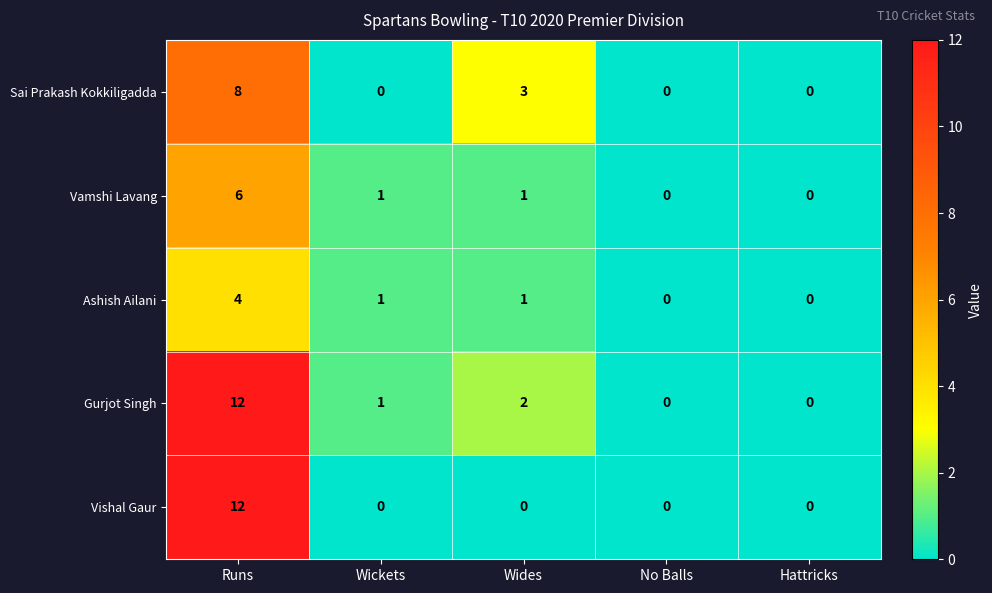

How many values in Sai Prakash Kokkiligadda are above zero?

2